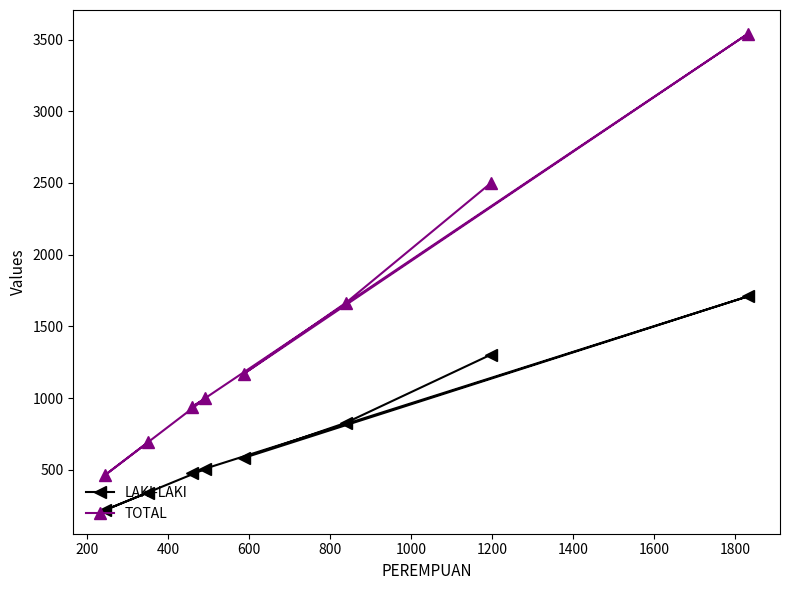

What is the value of the LAKI-LAKI point at the 8th from the left?

1709